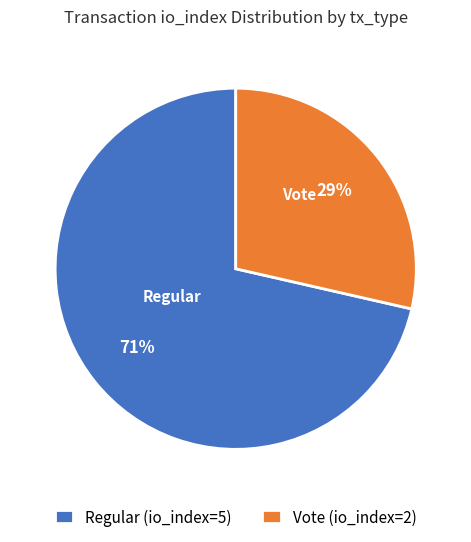

Between Vote (io_index=2) and Regular (io_index=5), which is larger?

Regular (io_index=5)